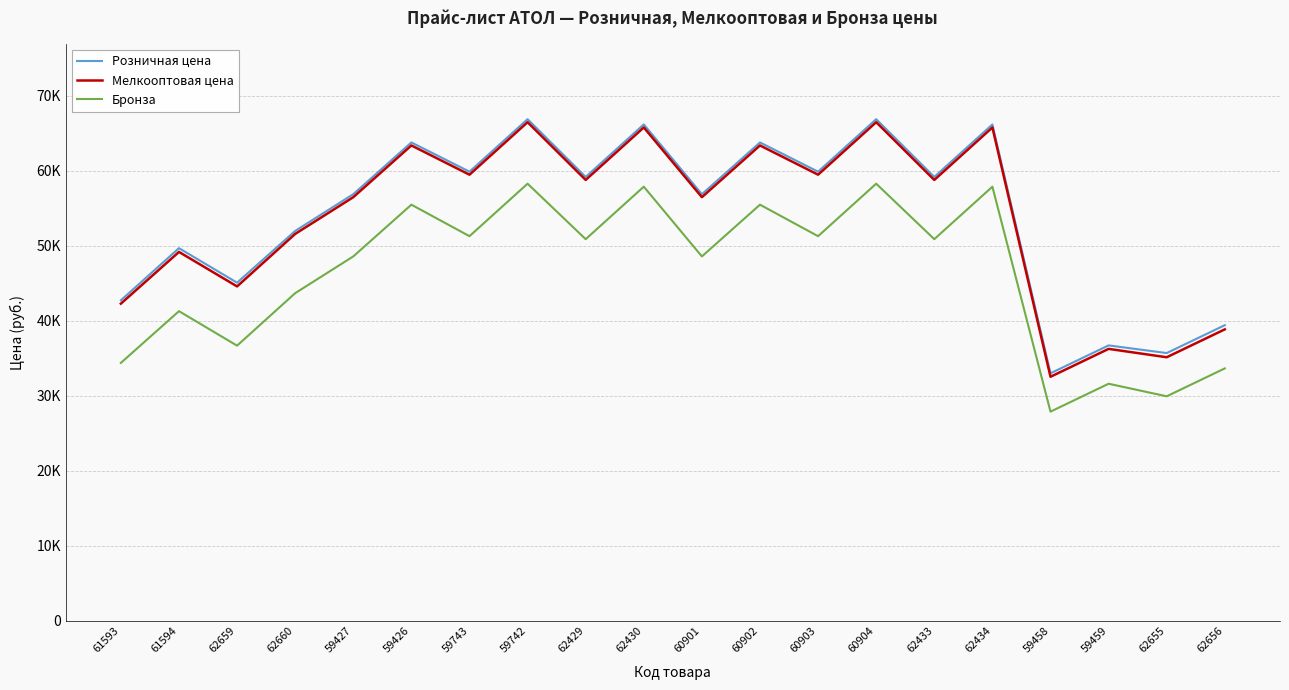

Does the chart have visible grid lines?

Yes